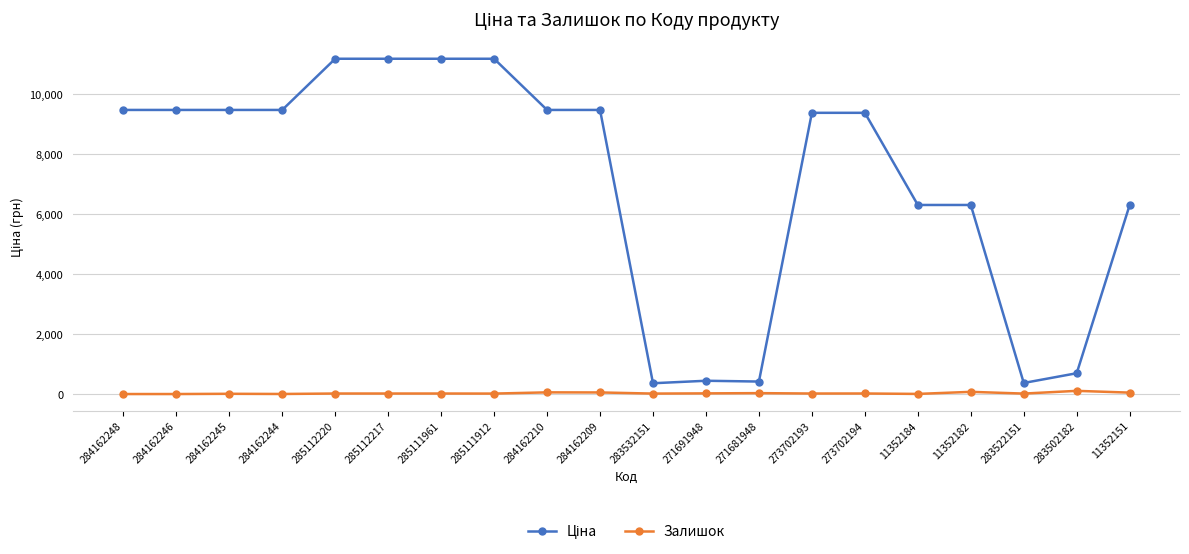

At how many categories does at least one series exceed 2393?

15